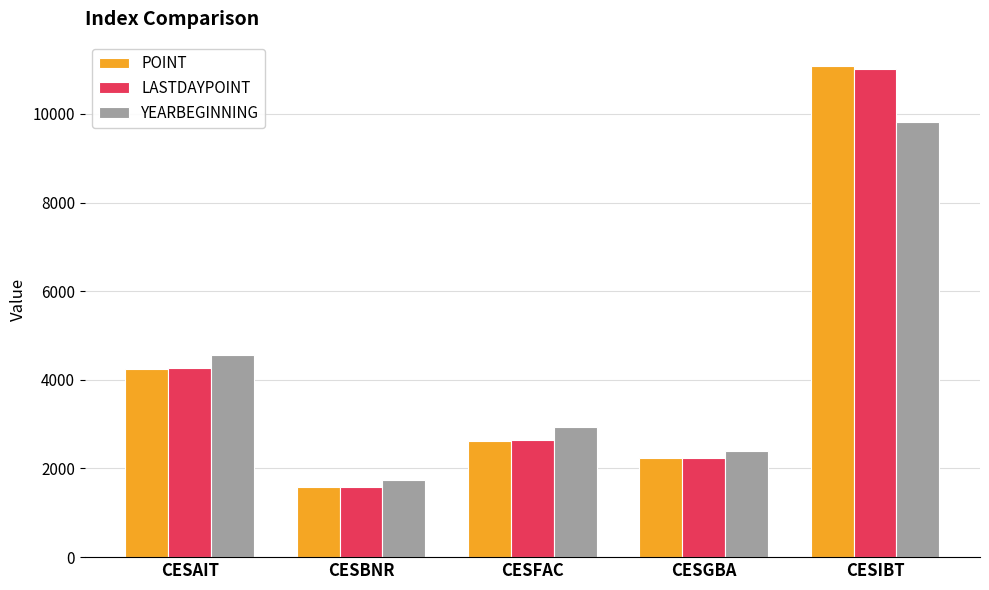

Reading right to left, list all the values displayed in this chart.

POINT: 11075.1	2229.4	2625.8	1575.9	4246.5
LASTDAYPOINT: 11022.4	2237.7	2632.0	1581.5	4263.2
YEARBEGINNING: 9816.7	2394.9	2928.0	1738.9	4558.3